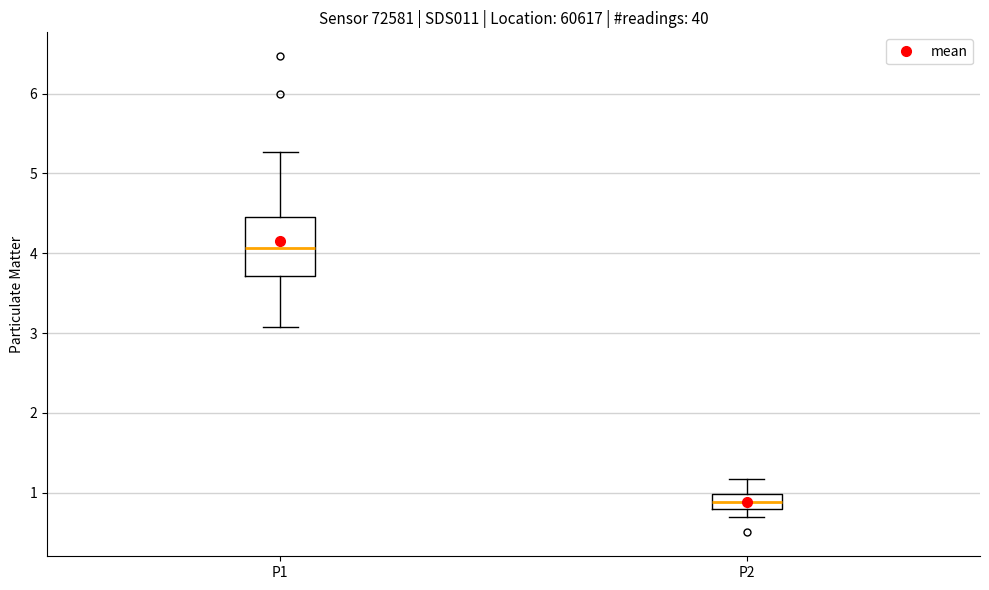

Comparing the boxes themselves (not the whiskers), which one is the tallest?

P1